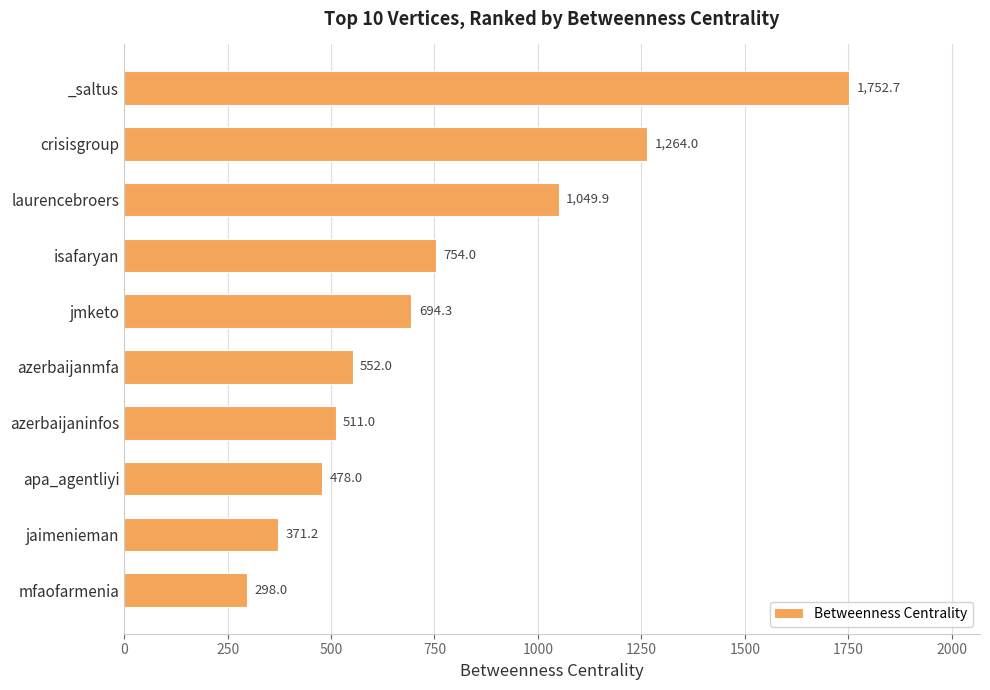

What position from the top is jaimenieman?

9